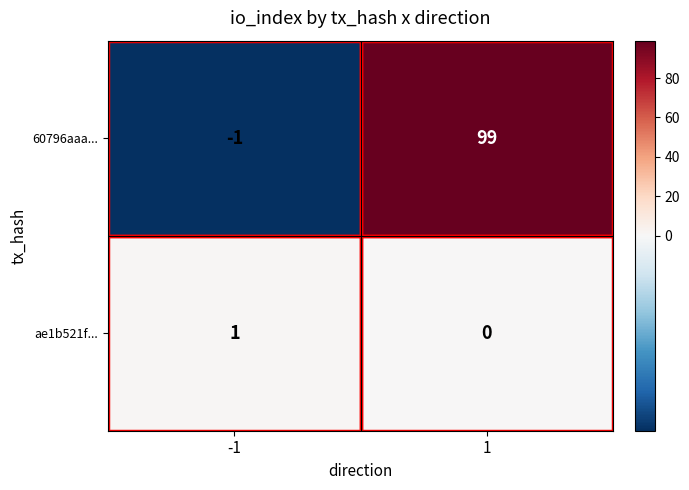

Which series has the widest spread of values?

60796aaa...